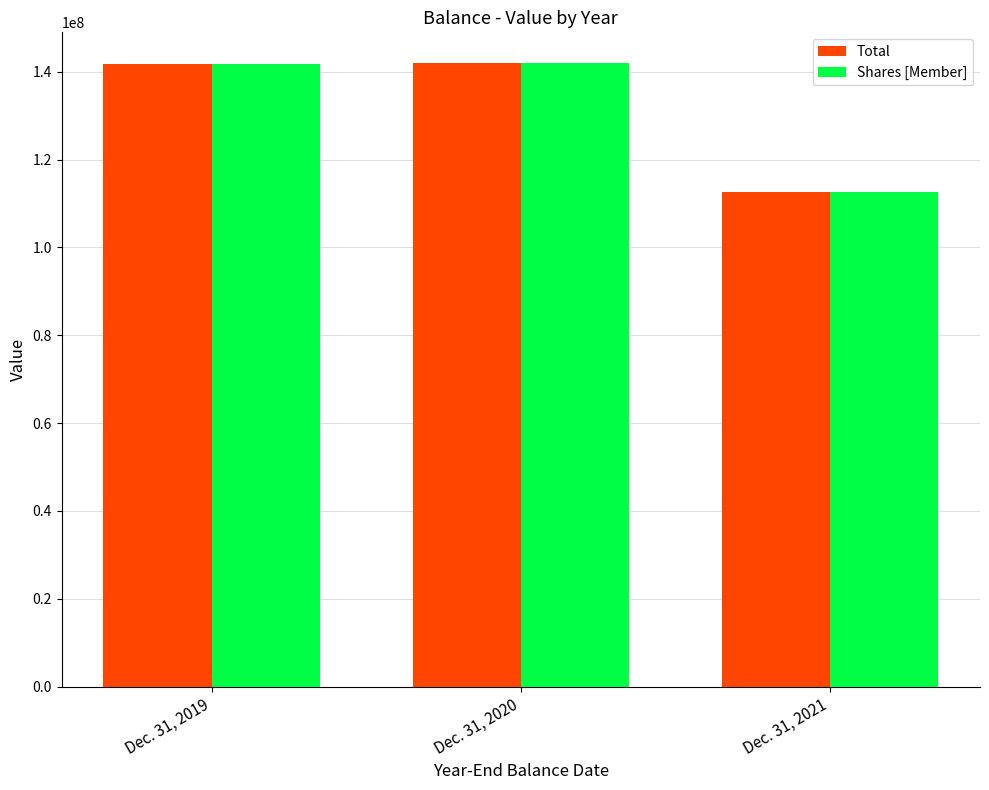

List the labels in order of Total value, largest first.

Dec. 31, 2020, Dec. 31, 2019, Dec. 31, 2021